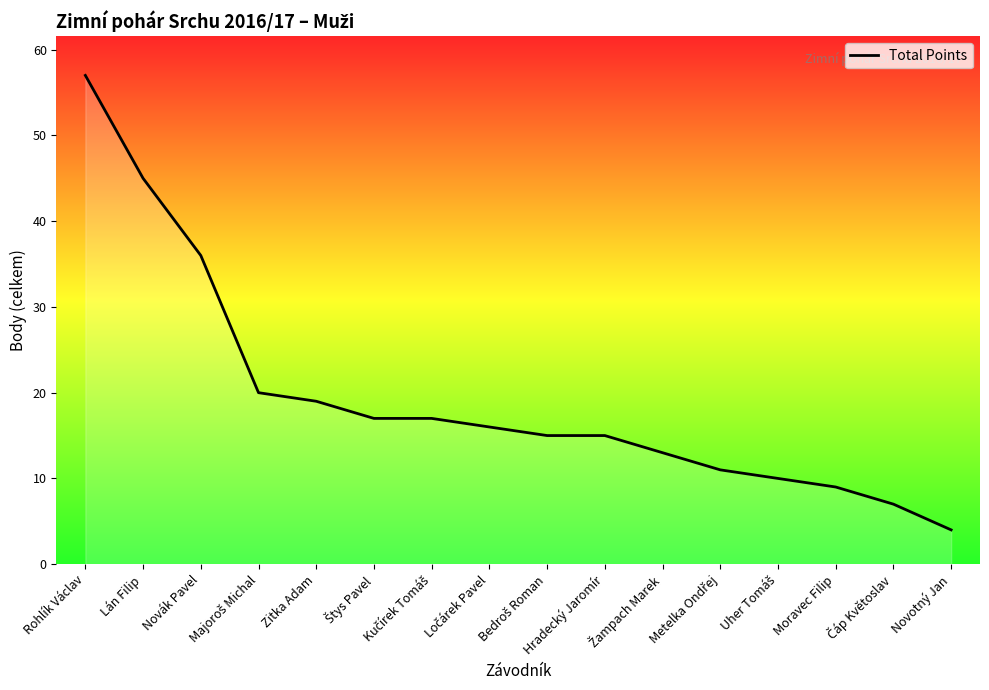

True or false: the data shows 4 at Novotný Jan.

True